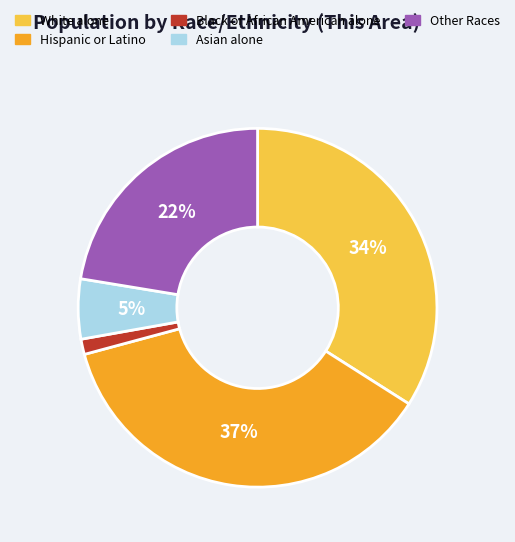

How many segments does this pie chart have?

5